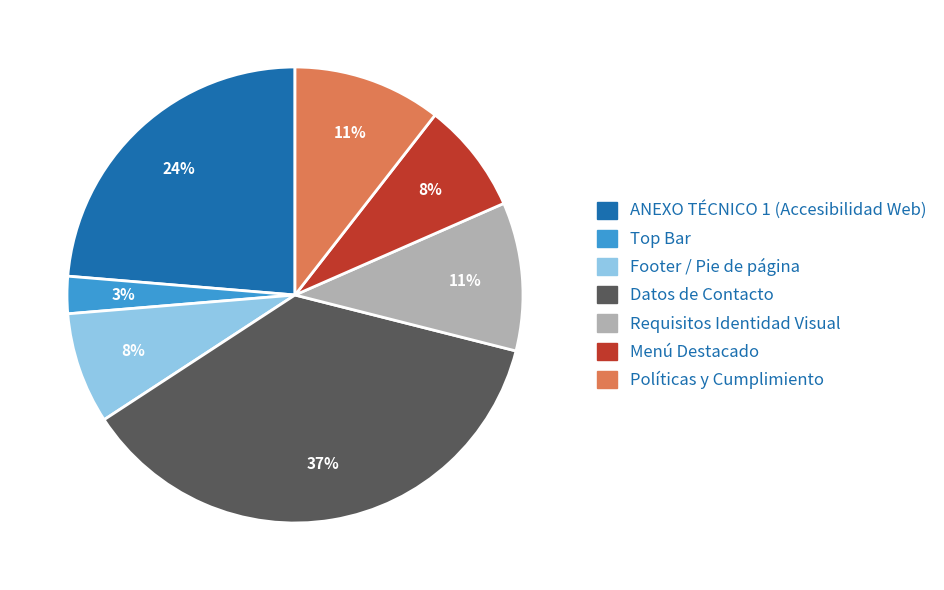

To the nearest percent, what is the combined percentage of Requisitos Identidad Visual and ANEXO TÉCNICO 1 (Accesibilidad Web)?

34%